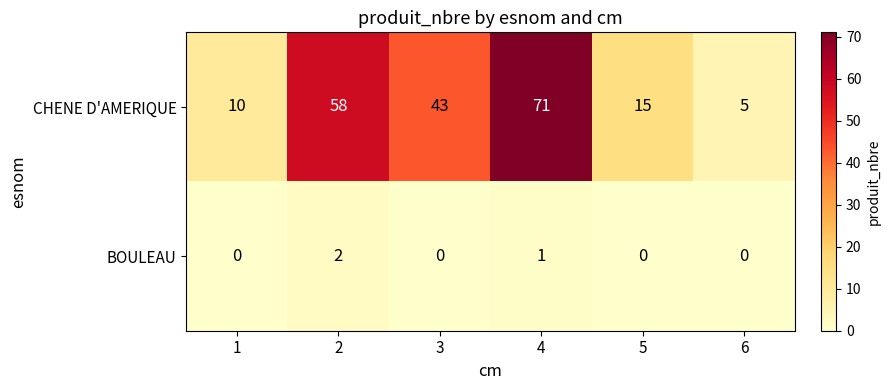

Count the number of data series in this chart.

2